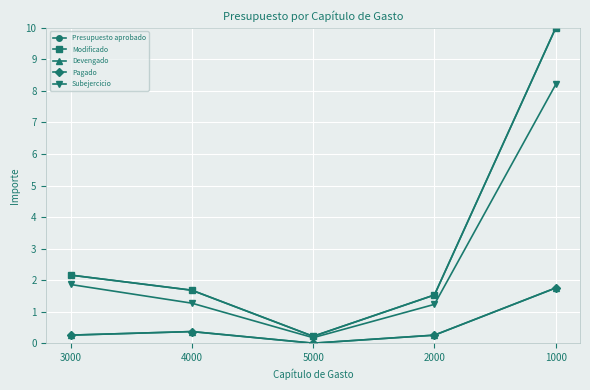

Which label corresponds to the largest value in the chart?

1000